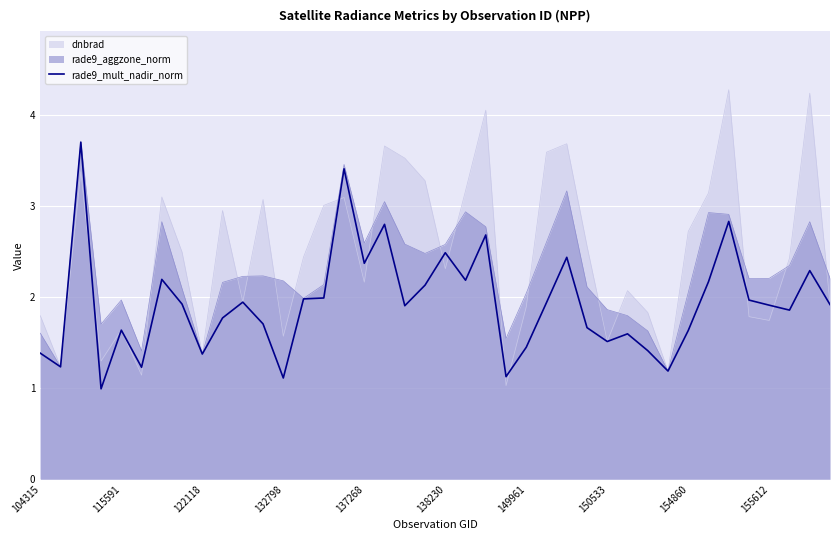

Which series has the largest range (max minus min)?

dnbrad